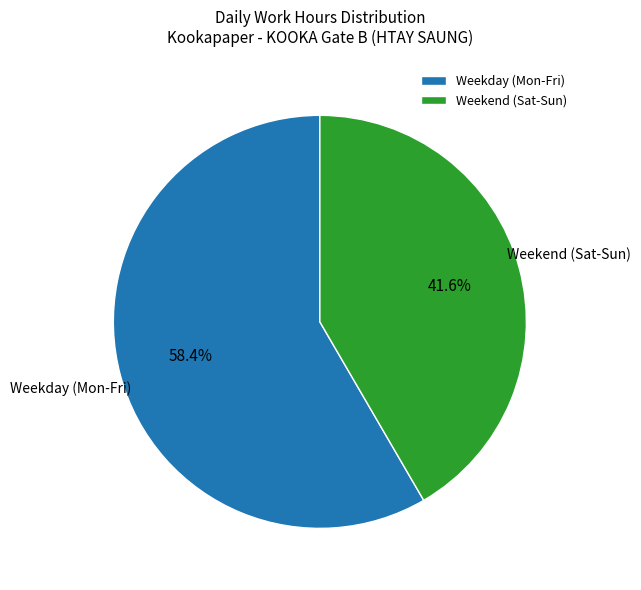

Is Weekday (Mon-Fri) the majority of the pie?

Yes